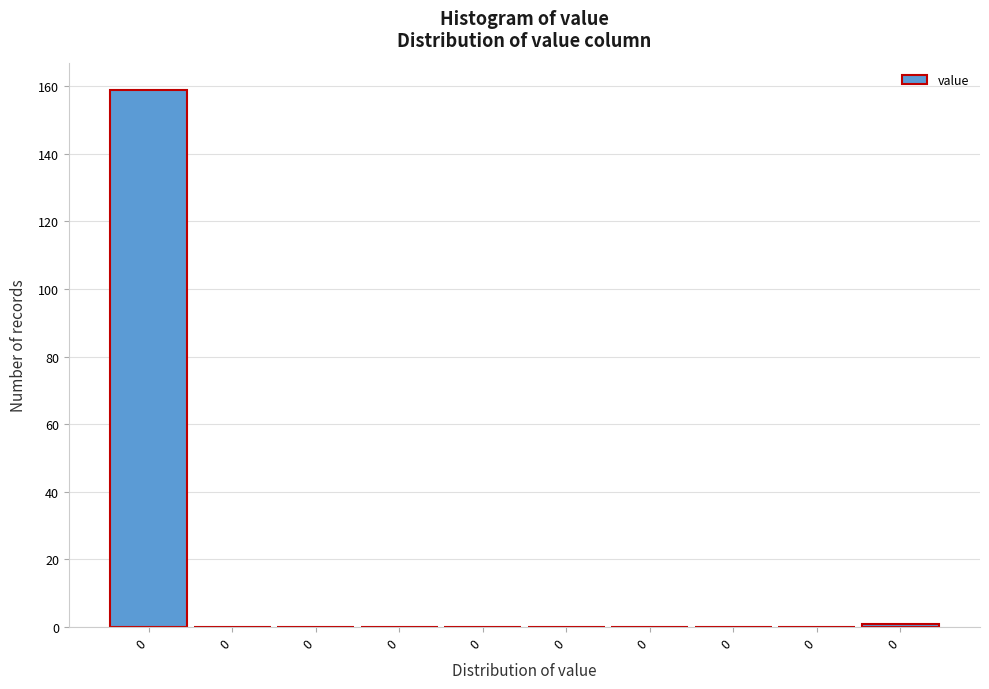

Count the number of data series in this chart.

1